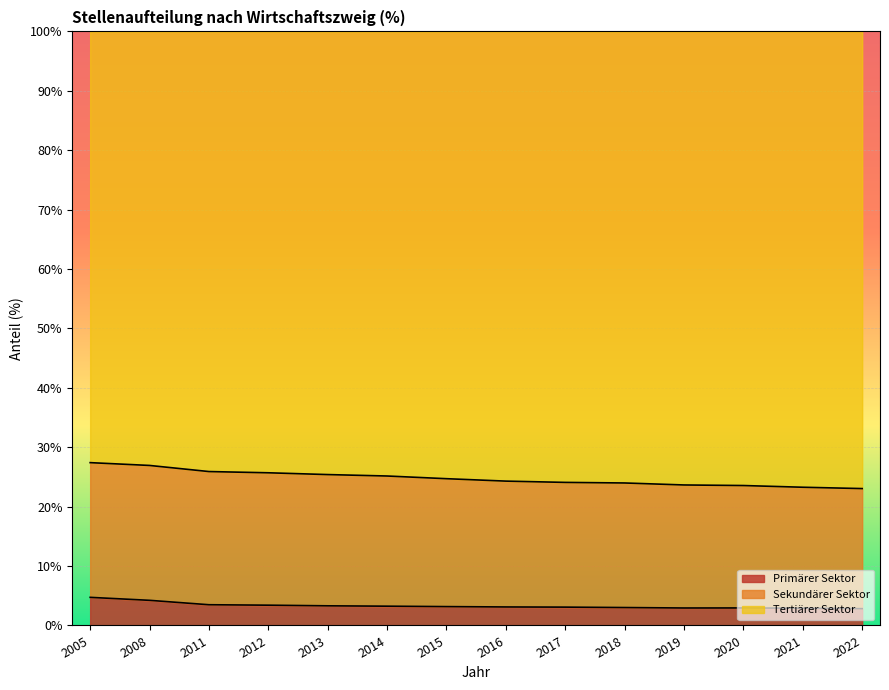

The value of Primärer Sektor at 2005 is 4.7. True or false?

True